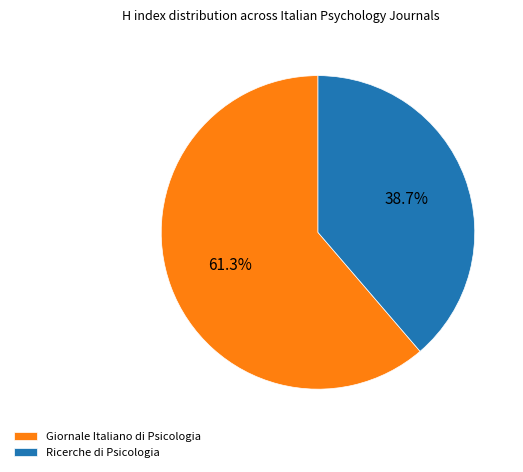

Rank the categories by value from highest to lowest.

Giornale Italiano di Psicologia, Ricerche di Psicologia